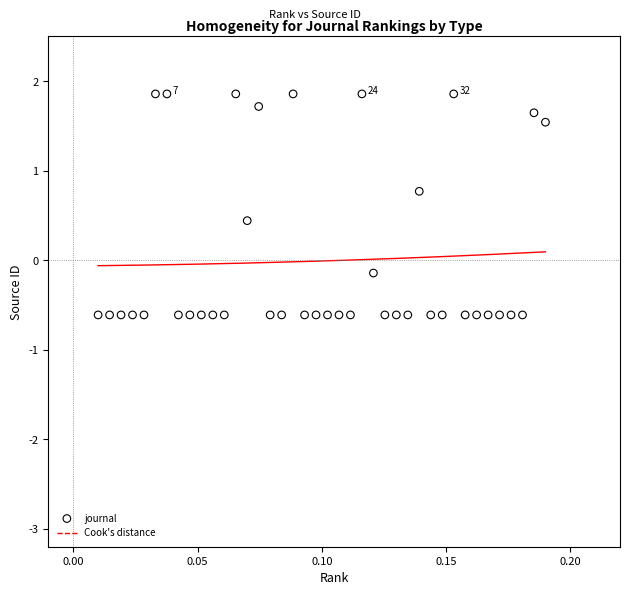

What is the range of Y values (max minus min)?

2.5